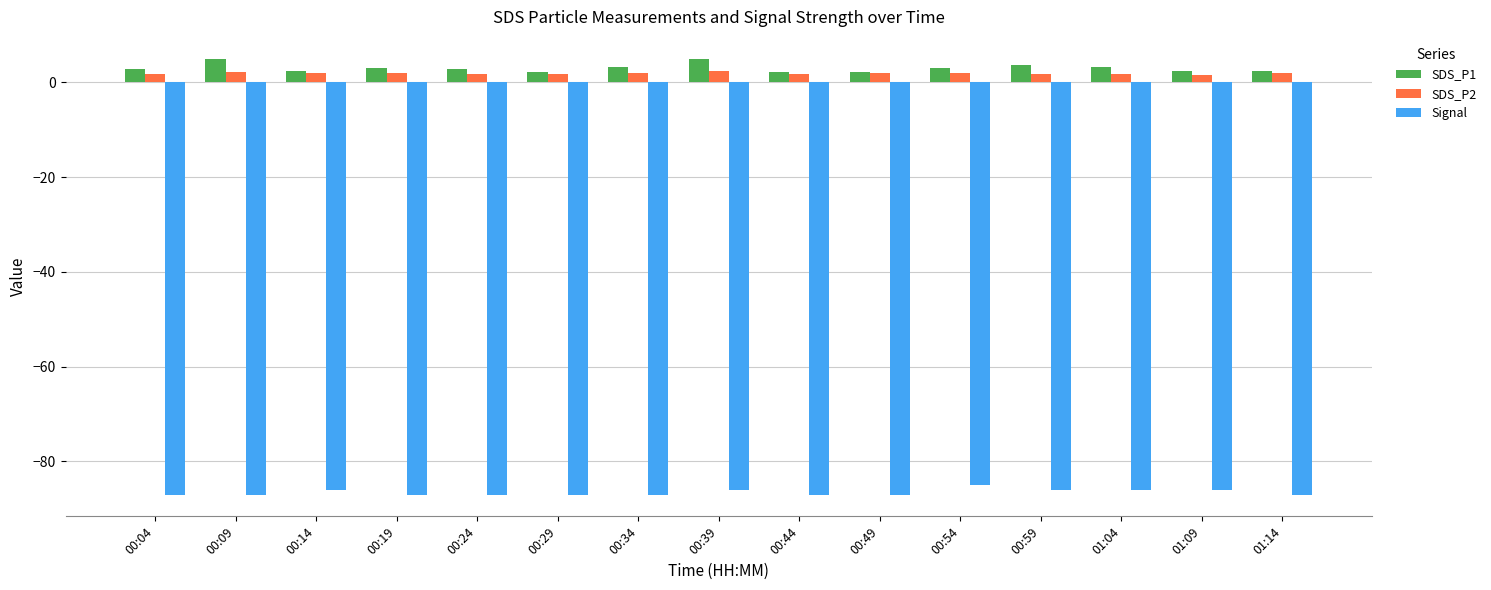

Is the value of SDS_P1 at 00:24 greater than the value of Signal at 01:14?

Yes